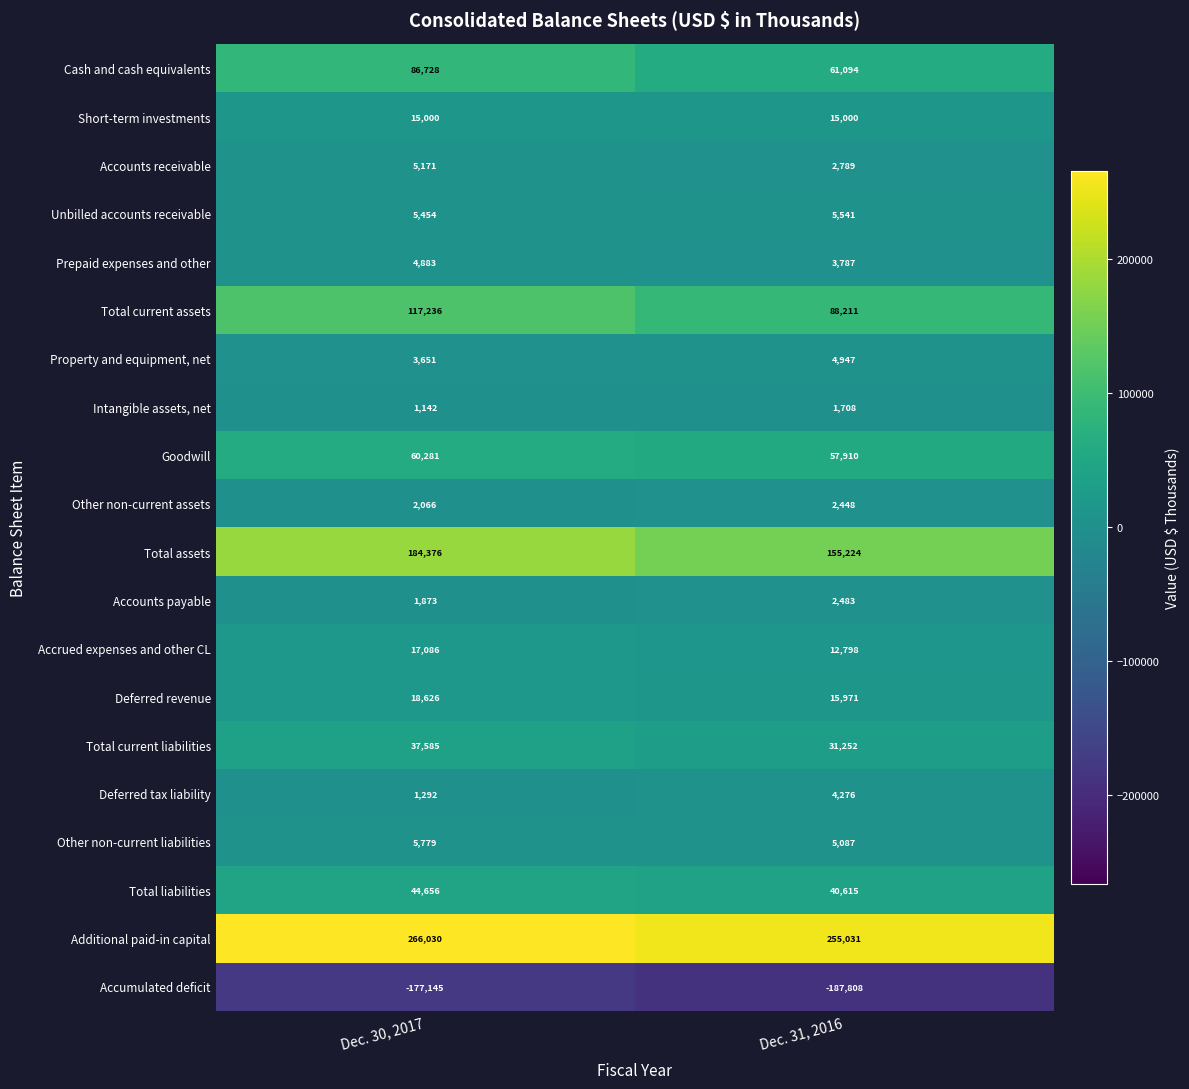

Rank the series at Dec. 30, 2017 from lowest to highest value.

Accumulated deficit, Intangible assets, net, Deferred tax liability, Accounts payable, Other non-current assets, Property and equipment, net, Prepaid expenses and other, Accounts receivable, Unbilled accounts receivable, Other non-current liabilities, Short-term investments, Accrued expenses and other CL, Deferred revenue, Total current liabilities, Total liabilities, Goodwill, Cash and cash equivalents, Total current assets, Total assets, Additional paid-in capital